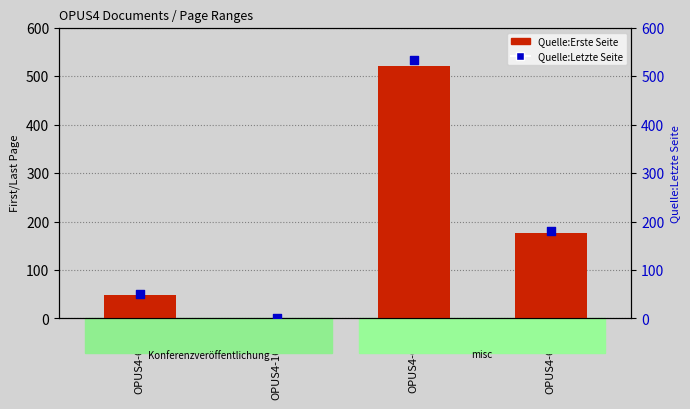

Which series has the widest spread of Y values?

Quelle:Letzte Seite